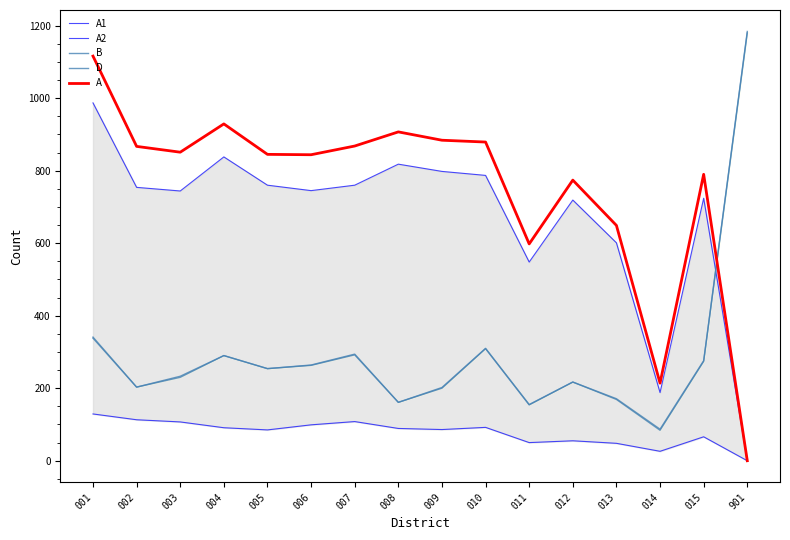

What are all the series names shown in the legend?

A1, A2, B, D, A